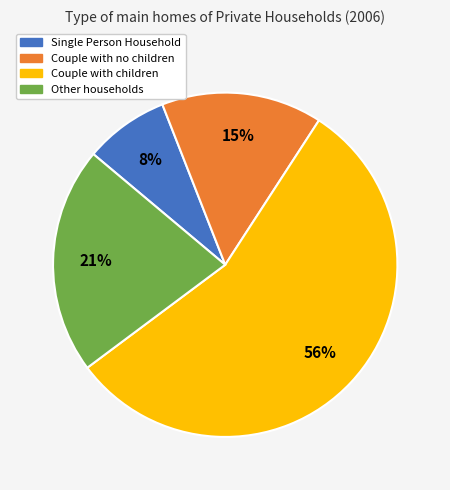

Approximately how many times larger is the value at Other households compared to Couple with no children?

1.4